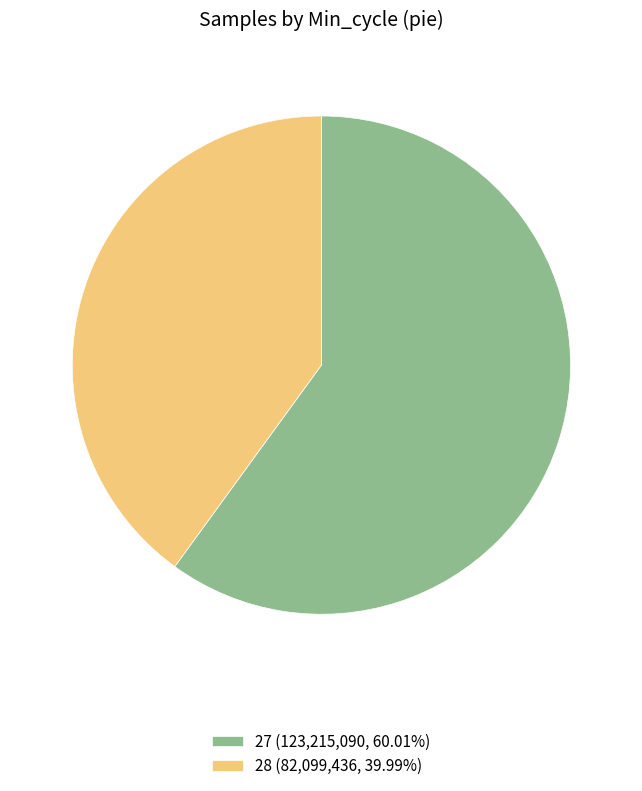

Is there any slice that represents more than half of the pie?

Yes